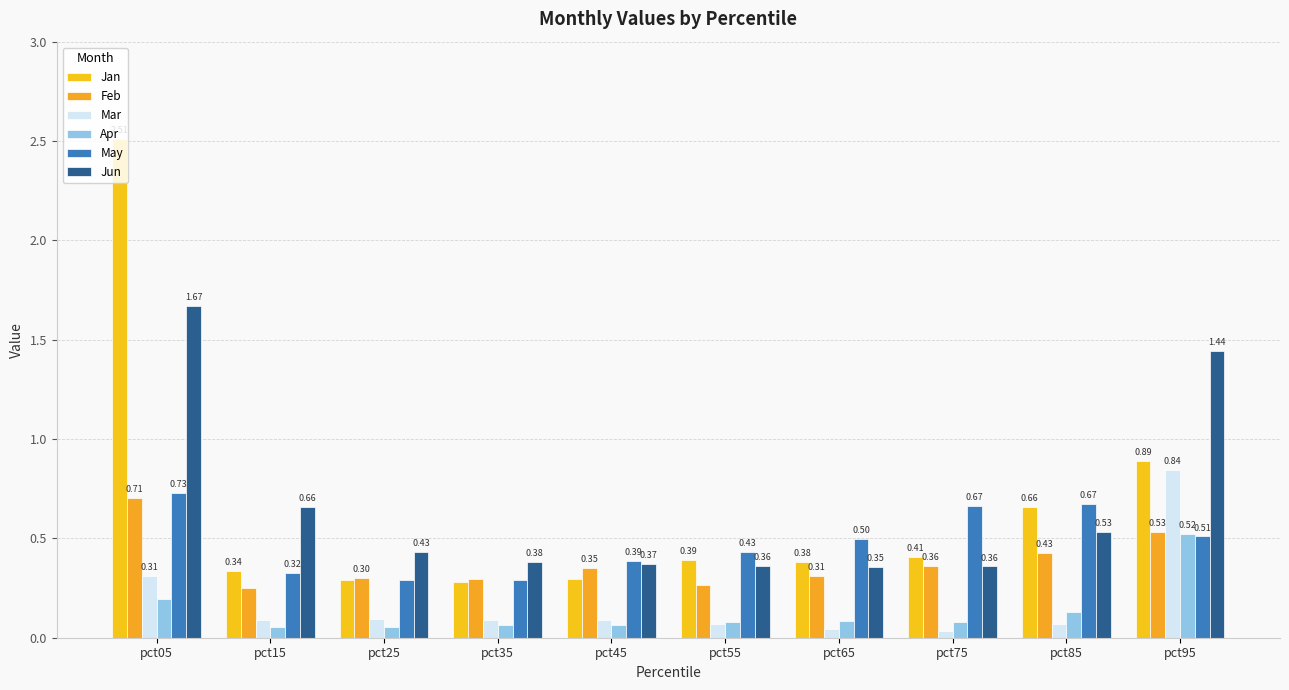

What is the sum of all Jan values?

6.4